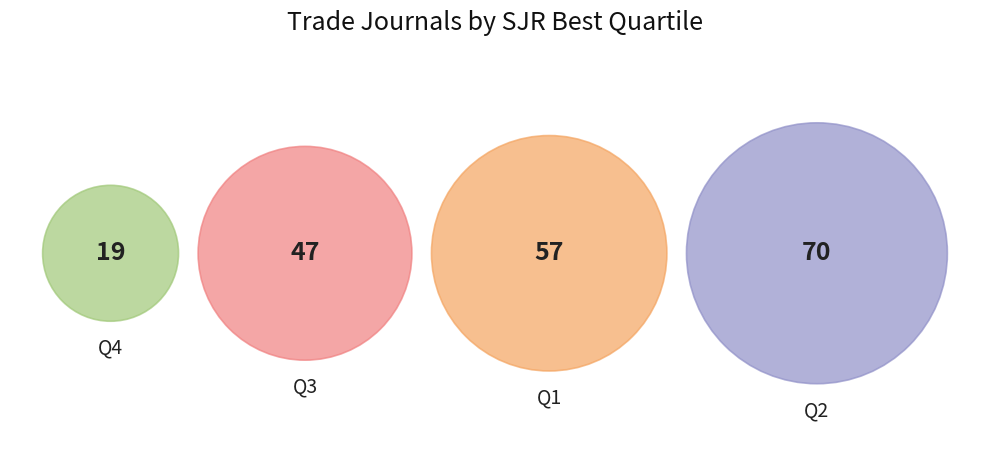

What is the total percentage of Q3 and Q1?

53.9%